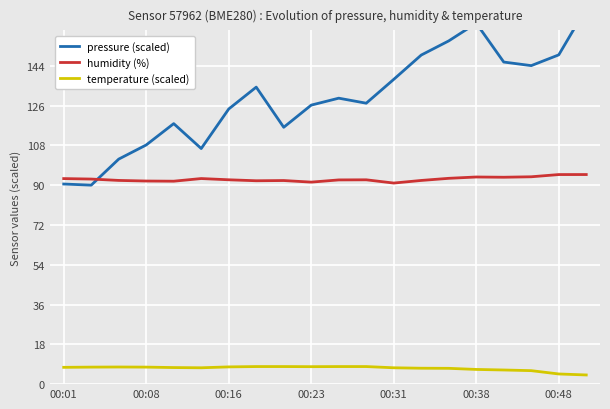

How many data points does each series have?

20